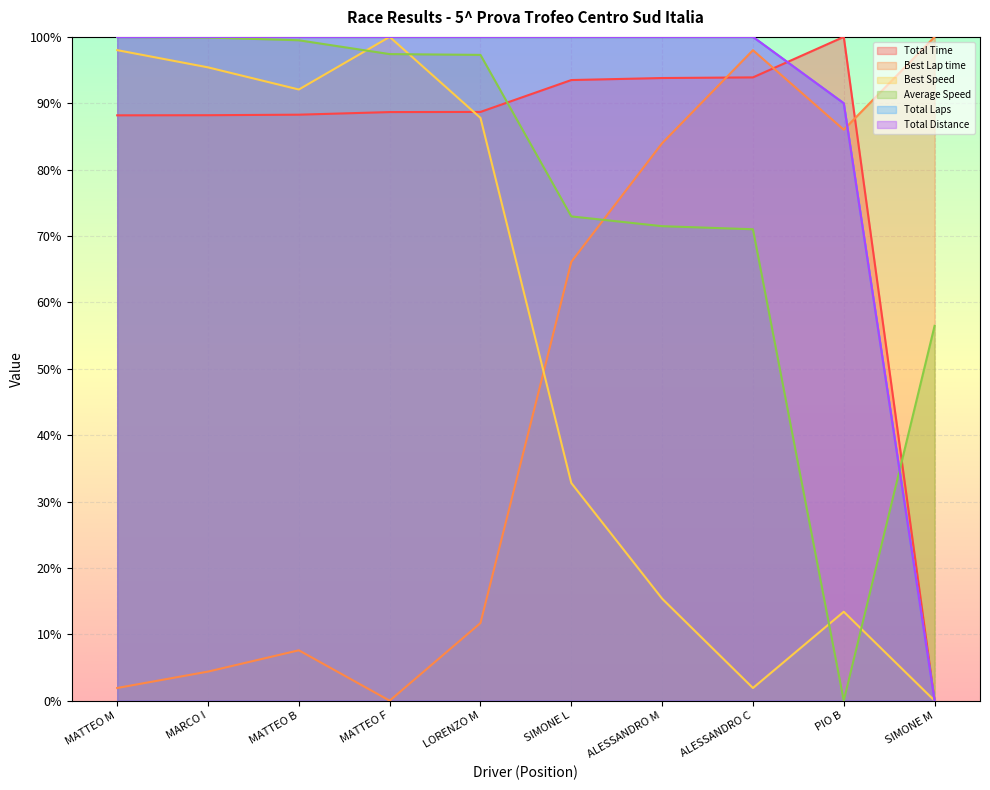

List the labels in order of Best Lap time value, smallest first.

MATTEO F, MATTEO M, MARCO I, MATTEO B, LORENZO M, SIMONE L, ALESSANDRO M, PIO B, ALESSANDRO C, SIMONE M